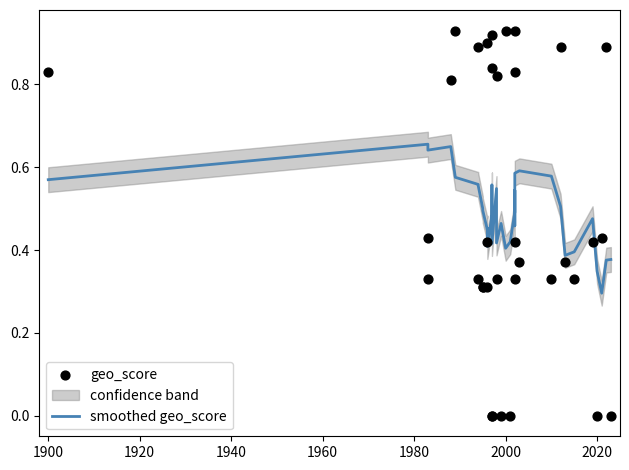

At how many categories does at least one series exceed 0?

35